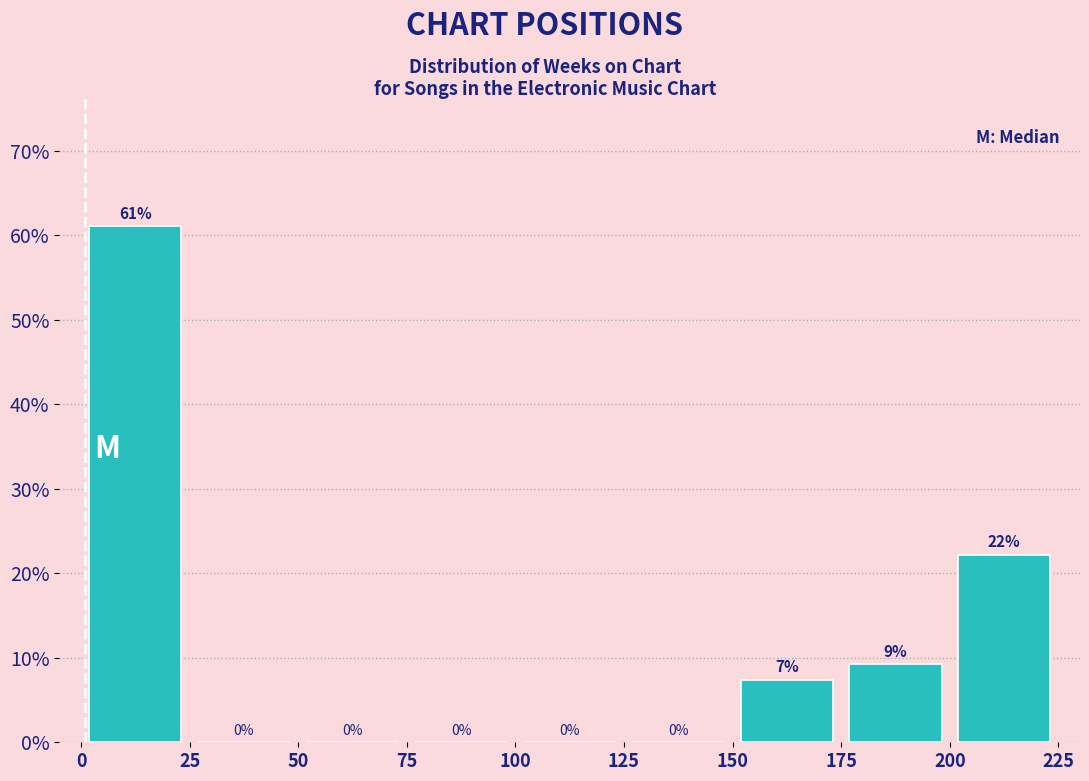

Which range on the x-axis has the tallest bar?

0 to 25